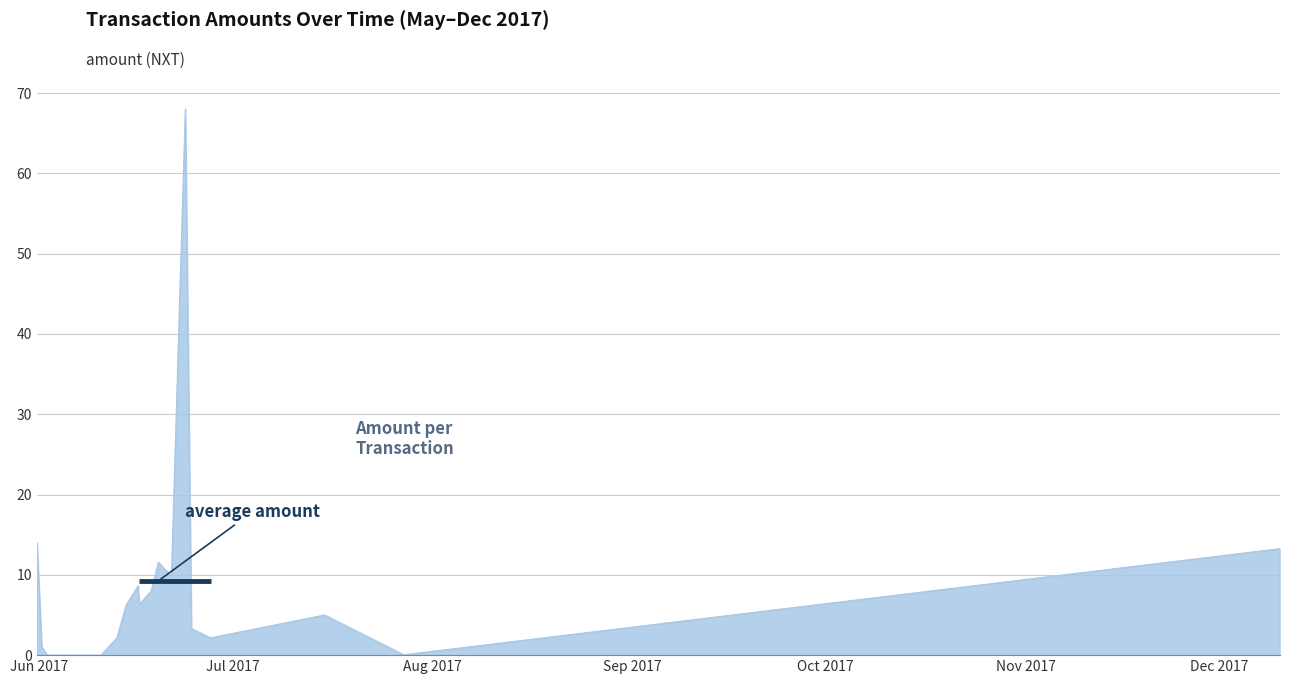

What is the difference between the maximum and minimum values?

68.0